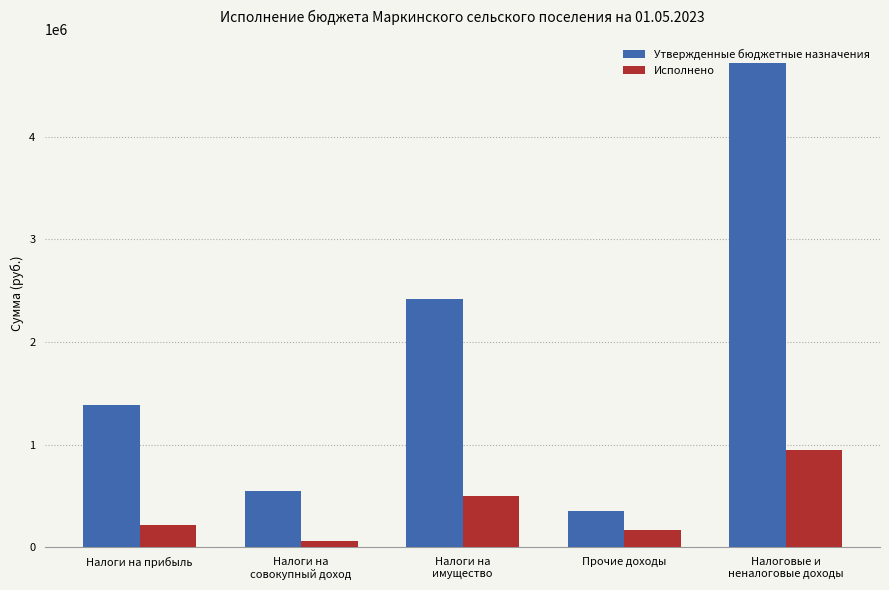

Rank the categories by Утвержденные бюджетные назначения value from lowest to highest.

Прочие доходы, Налоги на
совокупный доход, Налоги на прибыль, Налоги на
имущество, Налоговые и
неналоговые доходы